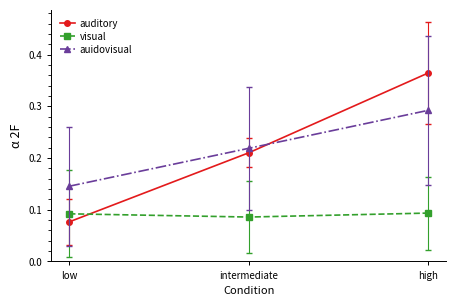

Which category has the lowest value in the auidovisual series?

low